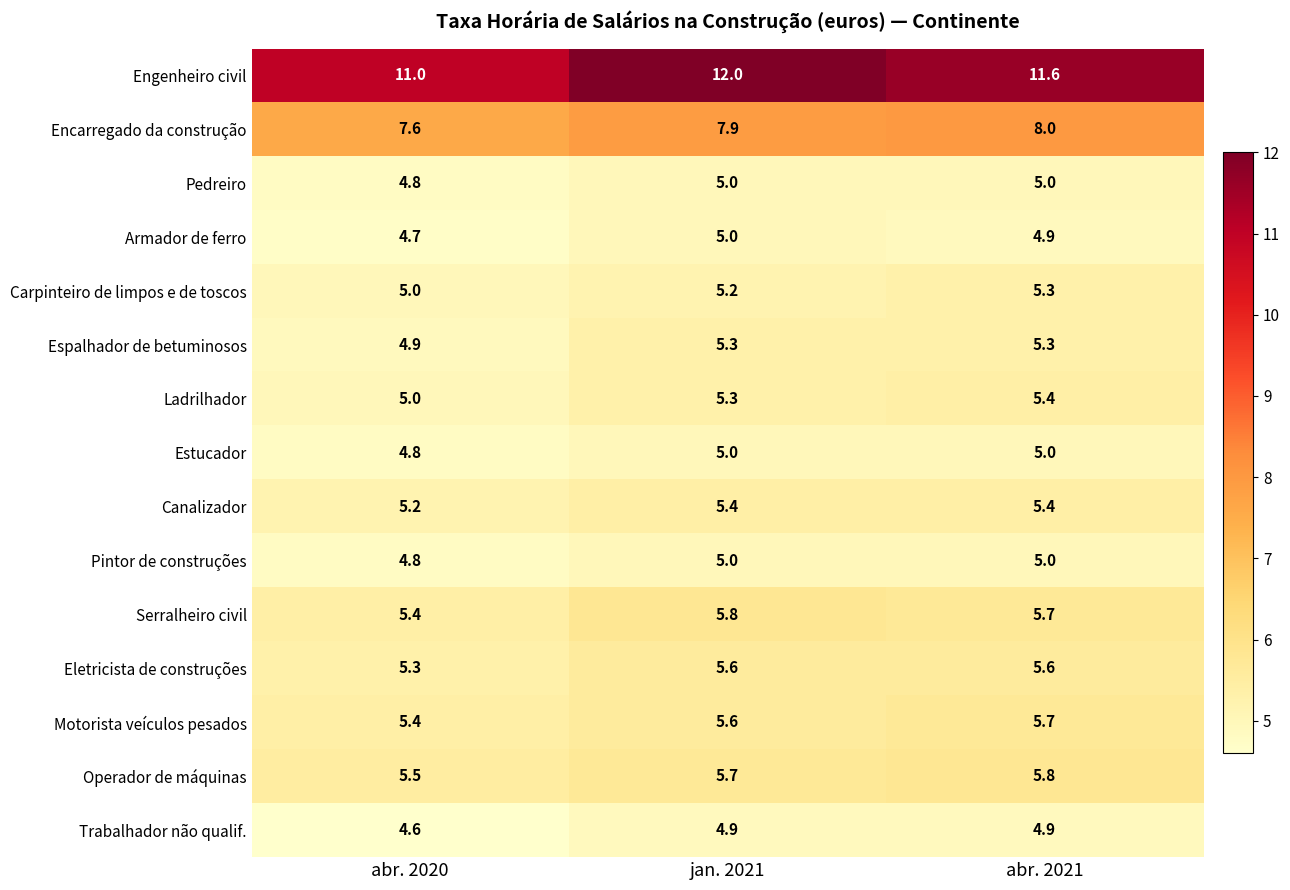

How many distinct data groups are displayed?

15